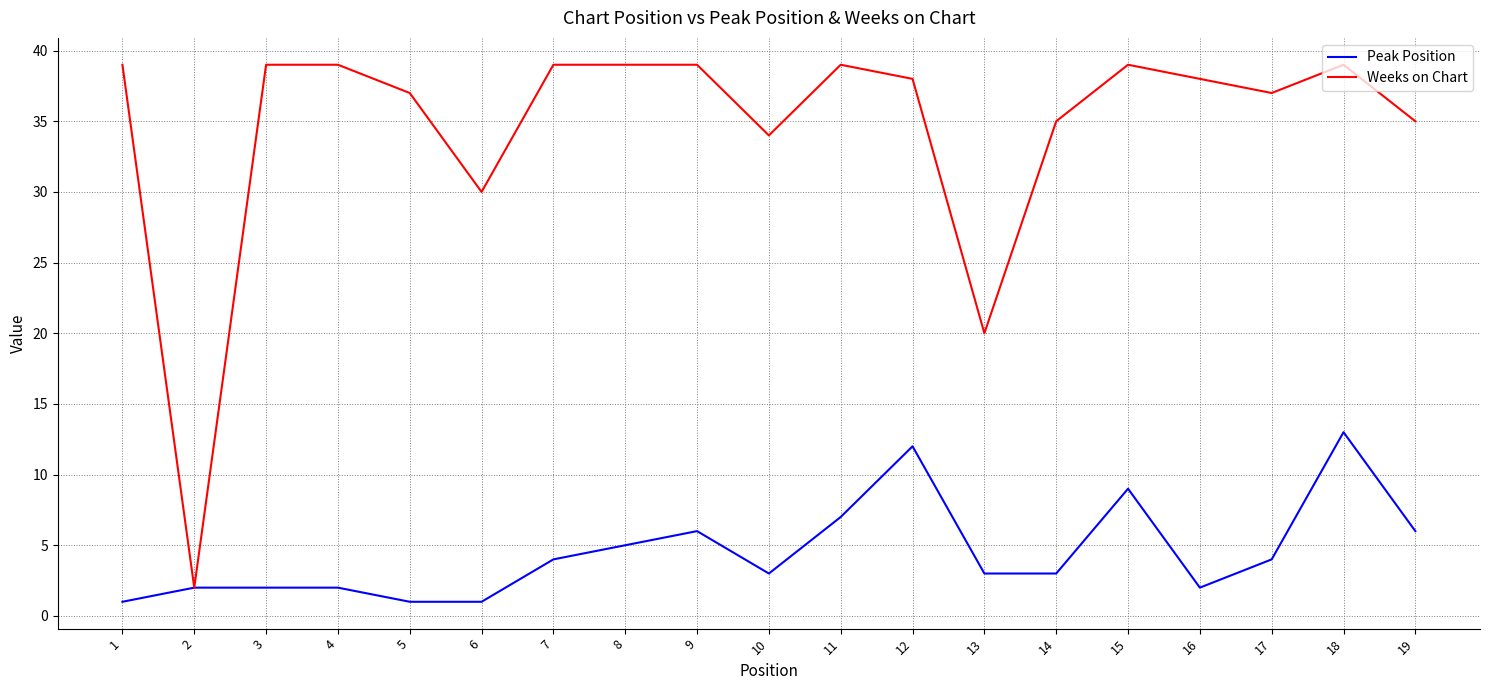

Between 14 and 17, which series saw the biggest shift?

Weeks on Chart